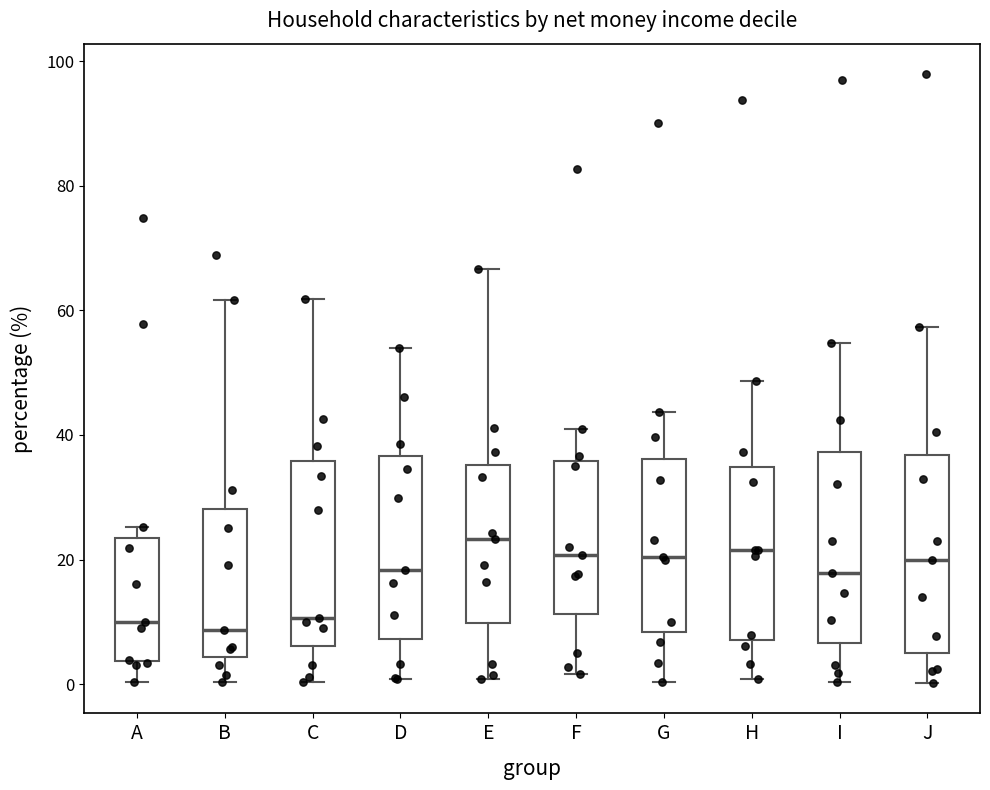

Reading left to right, transcribe this box plot: for each box, give where its median line is, the range the box spans, and where its two whiskers end, as read against the y-axis. The values are not printed on the chart, so give them approximately, as read against the axis.

A: median 10, box 4 to 24, whiskers 0 to 26
B: median 8, box 4 to 28, whiskers 0 to 62
C: median 10, box 6 to 36, whiskers 0 to 62
D: median 18, box 8 to 36, whiskers 0 to 54
E: median 24, box 10 to 36, whiskers 0 to 66
F: median 20, box 12 to 36, whiskers 2 to 42
G: median 20, box 8 to 36, whiskers 0 to 44
H: median 22, box 8 to 34, whiskers 0 to 48
I: median 18, box 6 to 38, whiskers 0 to 54
J: median 20, box 6 to 36, whiskers 0 to 58